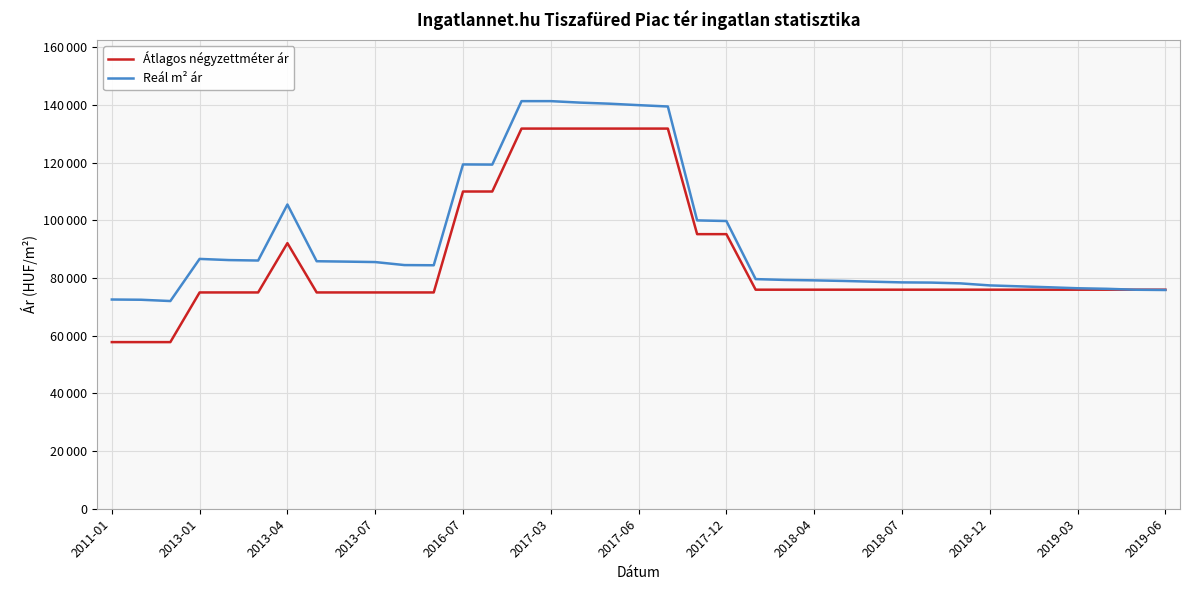

Reading left to right, what are all the values shown in this chart?

Átlagos négyzettméter ár: 57777	57777	57777	75000	75000	75000	92097	75000	75000	75000	75000	75000	110000	110000	131818	131818	131818	131818	131818	131818	95214	95214	75952	75952	75952	75952	75952	75952	75952	75952	75952	75952	75952	75952	75952	75952	75952
Reál m² ár: 72549	72467	72018	86629	86224	86067	105496	85822	85689	85535	84490	84425	119389	119331	141336	141336	140824	140451	139946	139477	99981	99768	79623	79341	79191	78987	78727	78488	78415	78142	77440	77120	76802	76453	76262	75935	75849